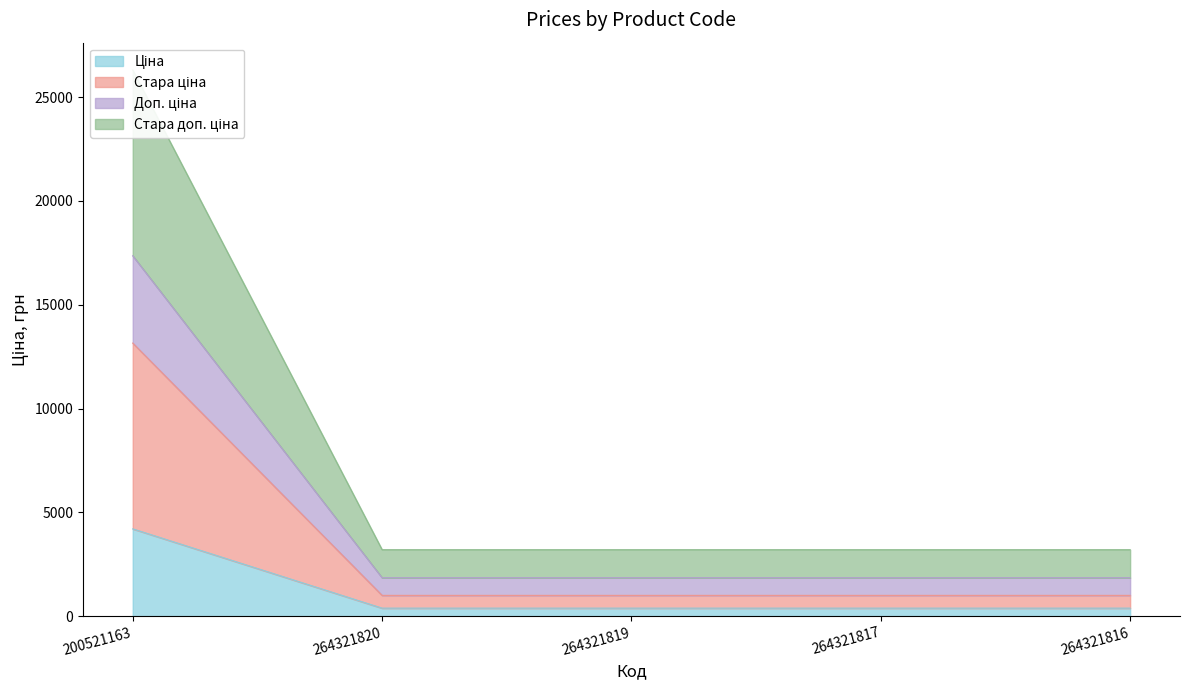

True or false: Стара ціна and Доп. ціна cross at least once.

False